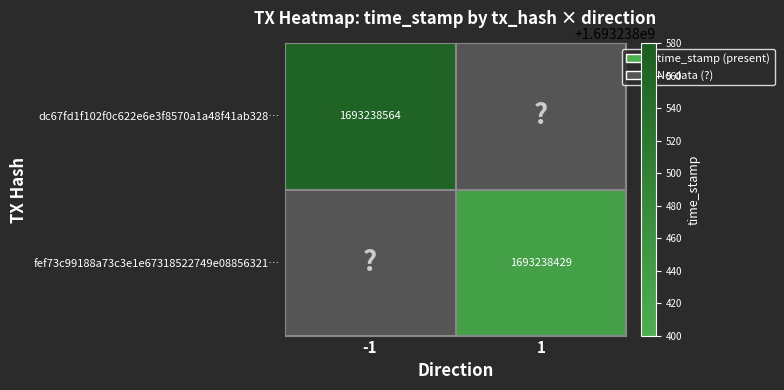

The dc67fd1f102f0c622e6e3f8570a1a48f41ab328… series shows 1693238564 at -1. True or false?

True